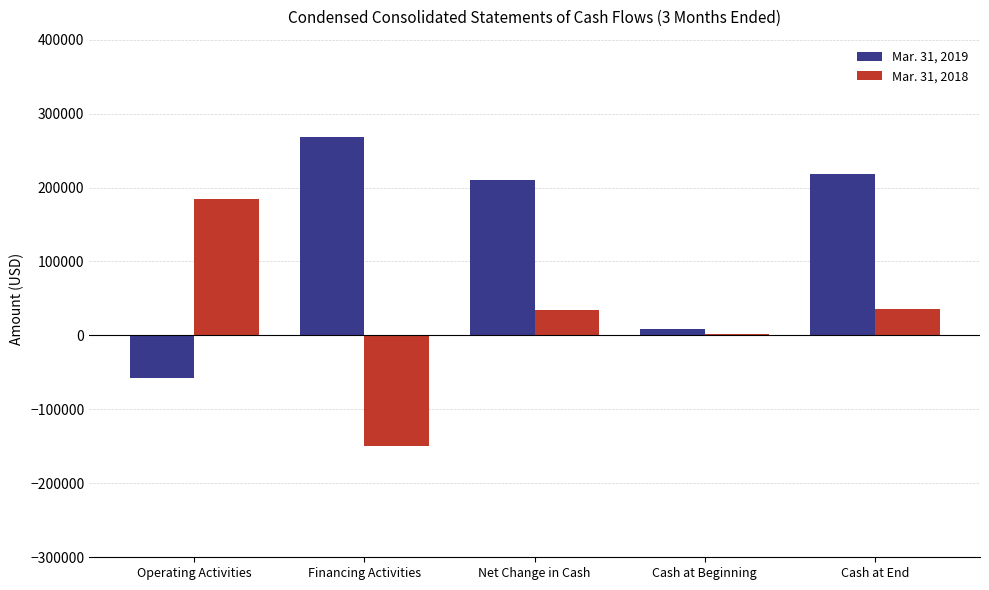

The value of Mar. 31, 2018 at Net Change in Cash is 34149. True or false?

True